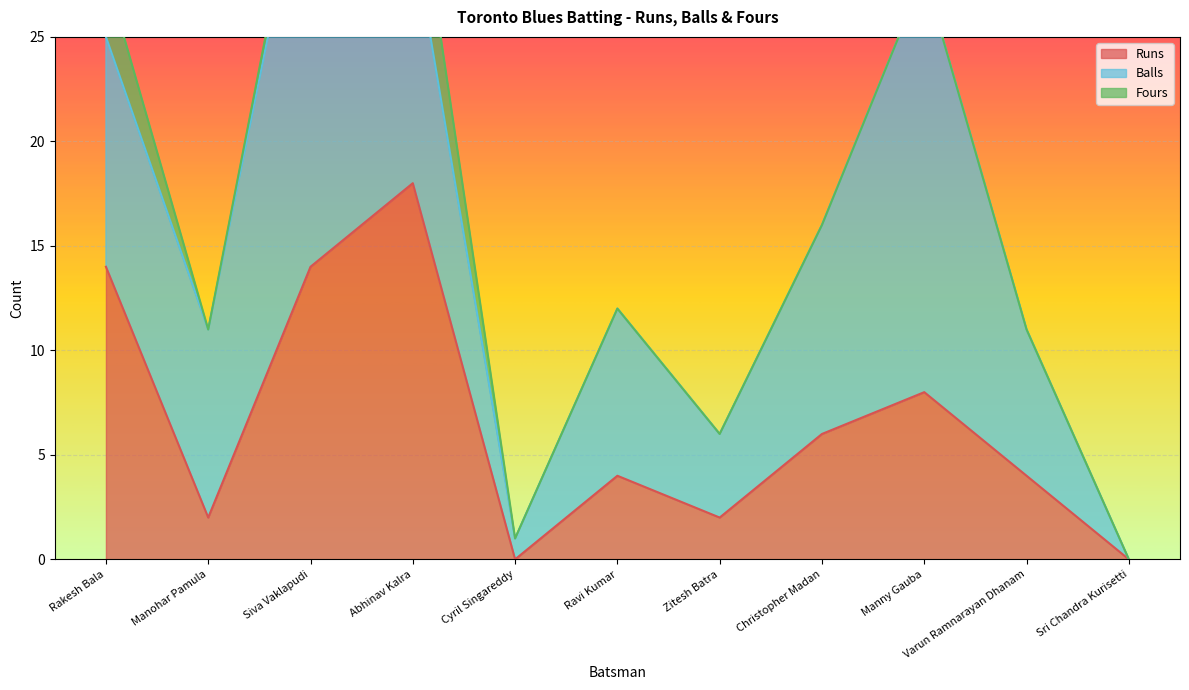

The value of Runs at Zitesh Batra is 2. True or false?

True